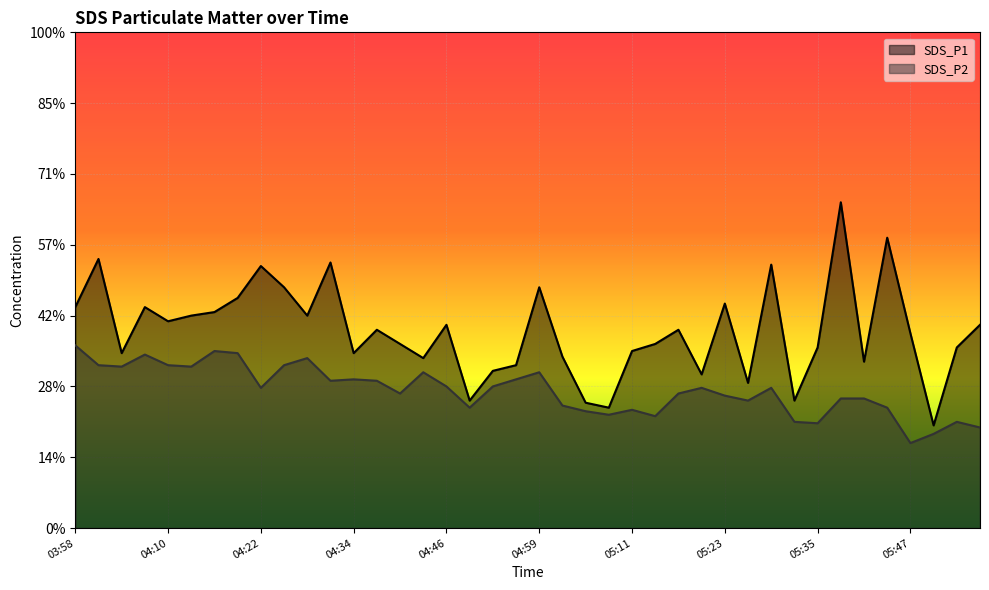

The value of SDS_P2 at 05:57 is 2.2. True or false?

False